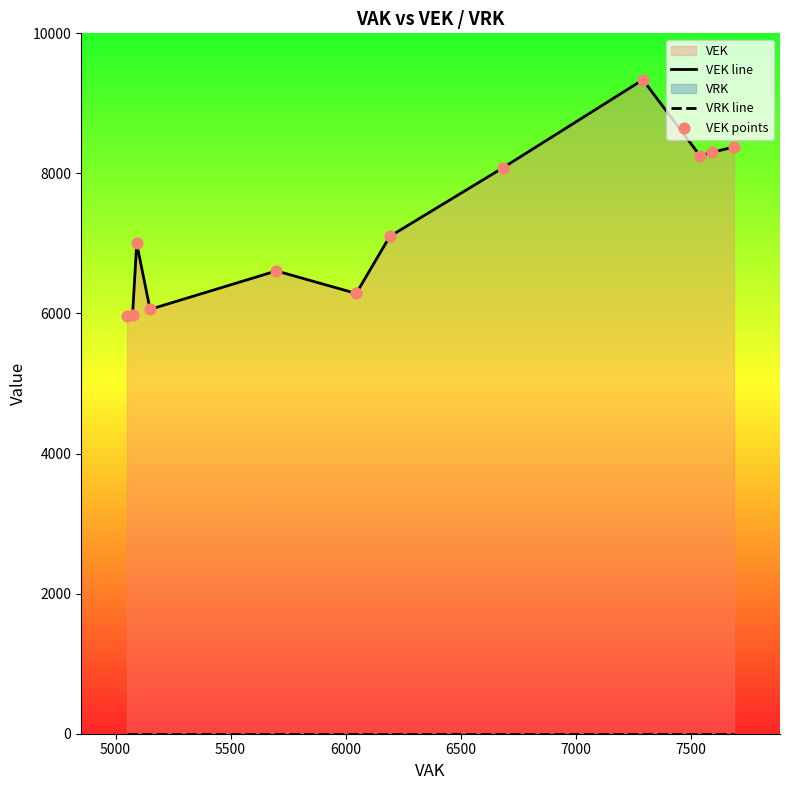

At how many categories does at least one series exceed 7444?

5